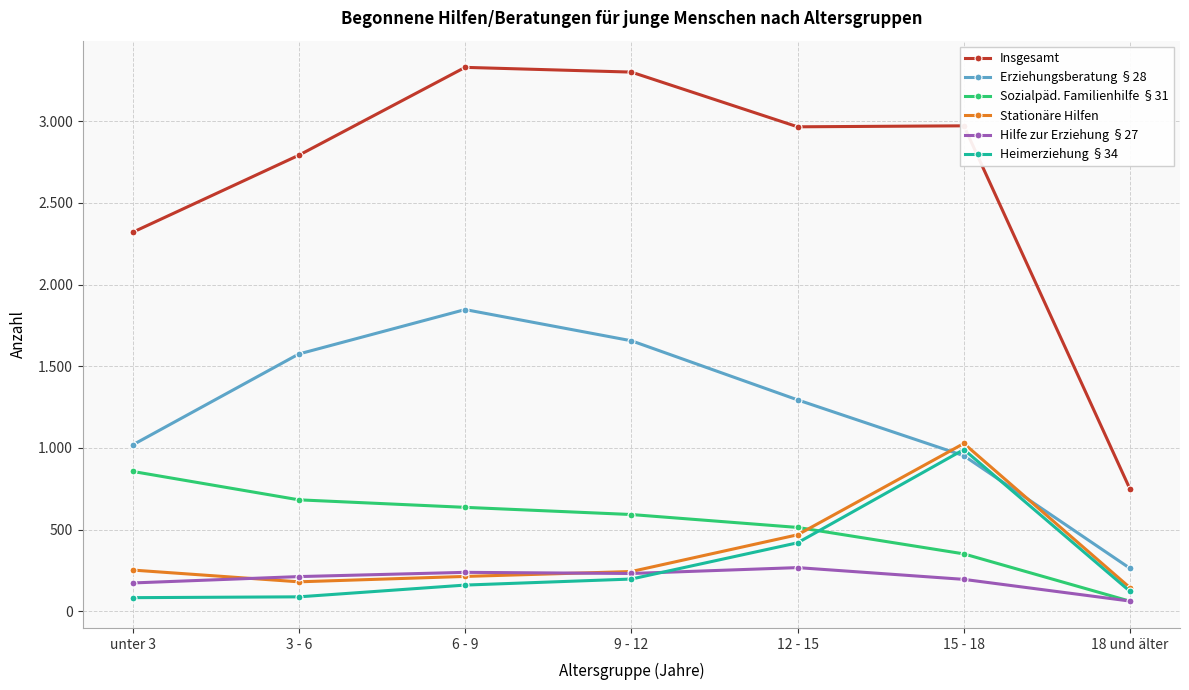

List the labels in order of Heimerziehung §34 value, smallest first.

unter 3, 3 - 6, 18 und älter, 6 - 9, 9 - 12, 12 - 15, 15 - 18